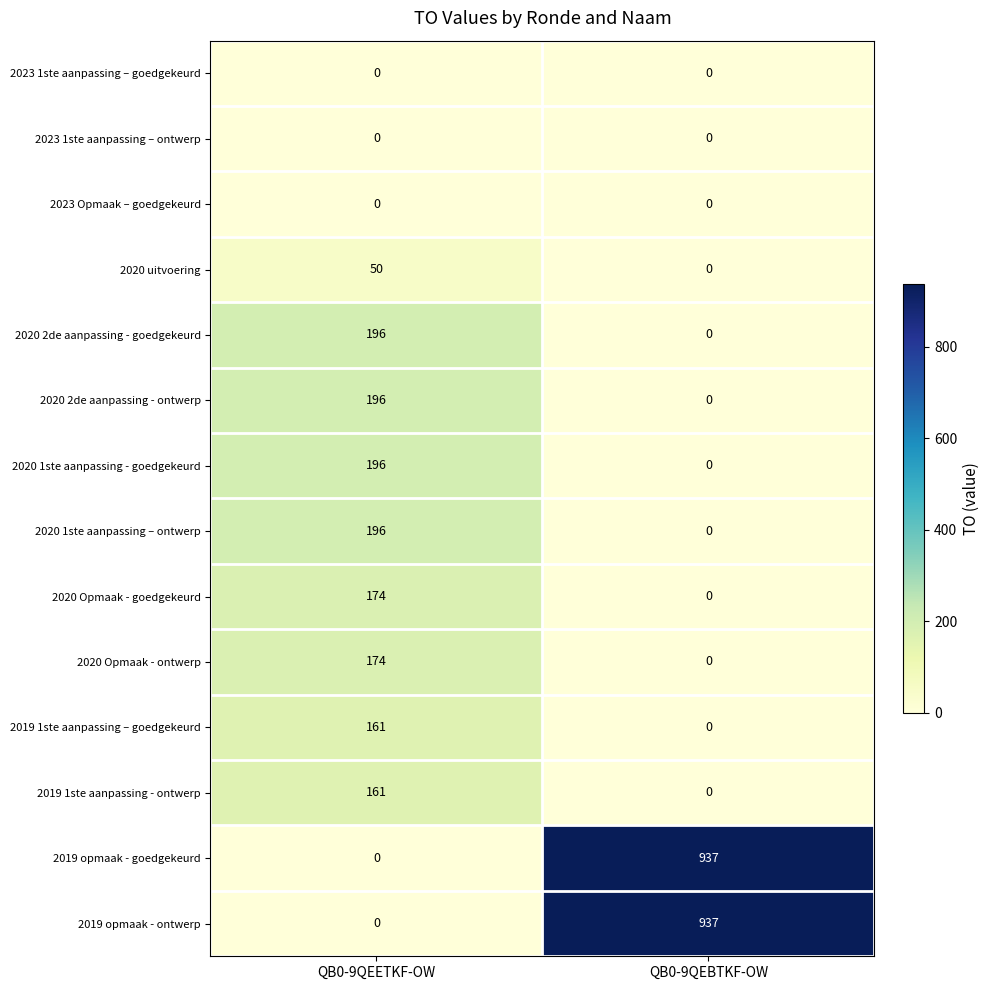

Which label corresponds to the largest value in the chart?

QB0-9QEBTKF-OW